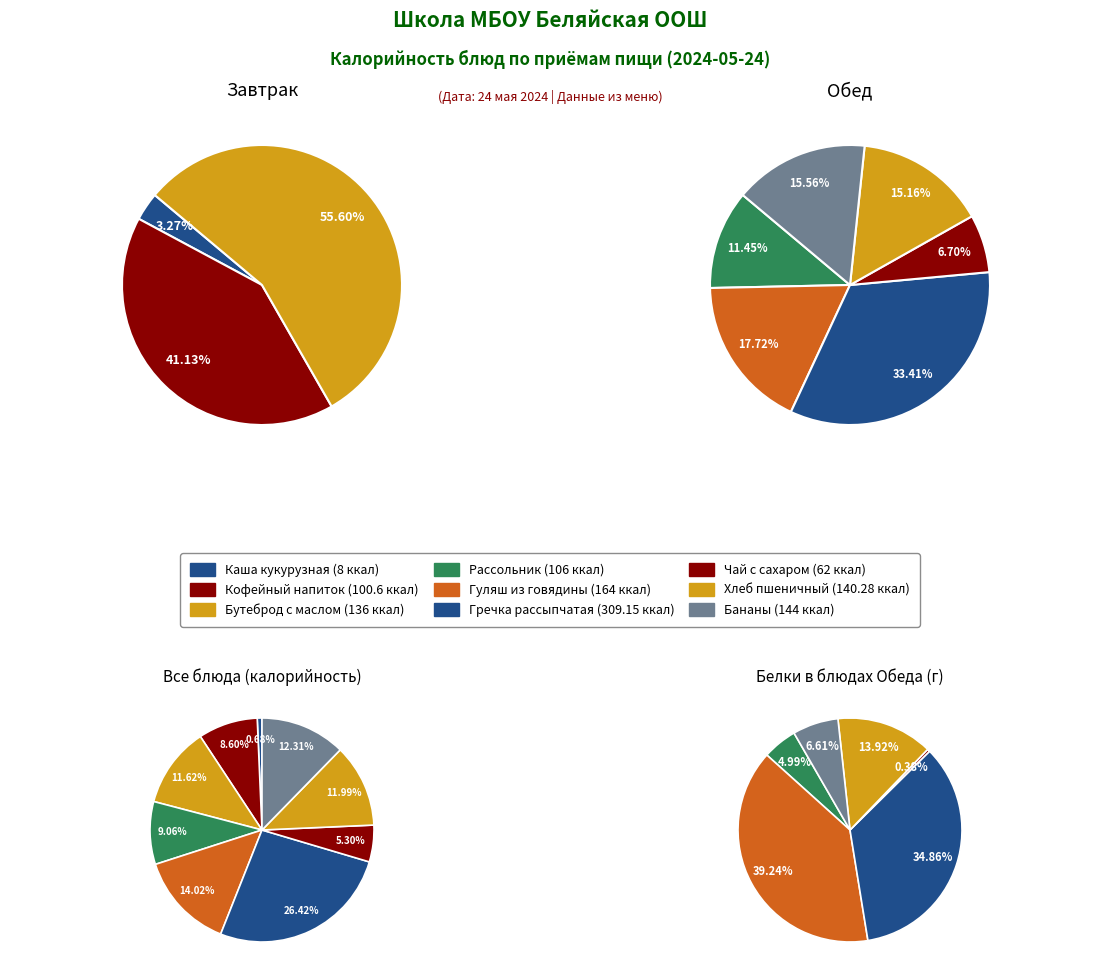

Is it true that Каша кукурузная is 1% of the pie?

True